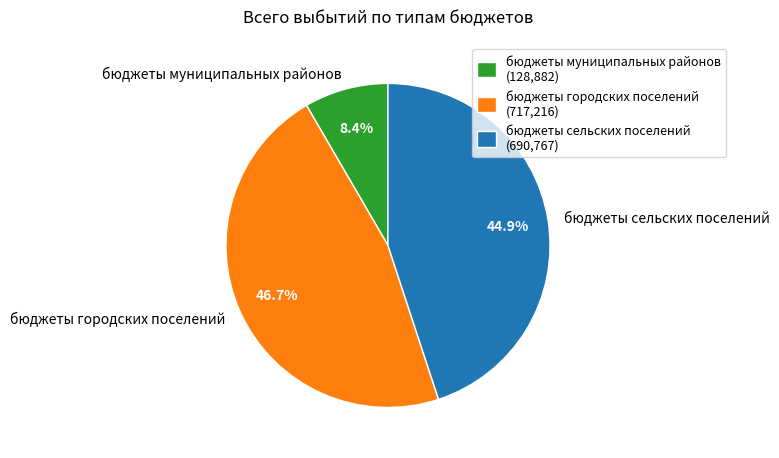

To the nearest percent, what portion does бюджеты муниципальных районов represent?

8%